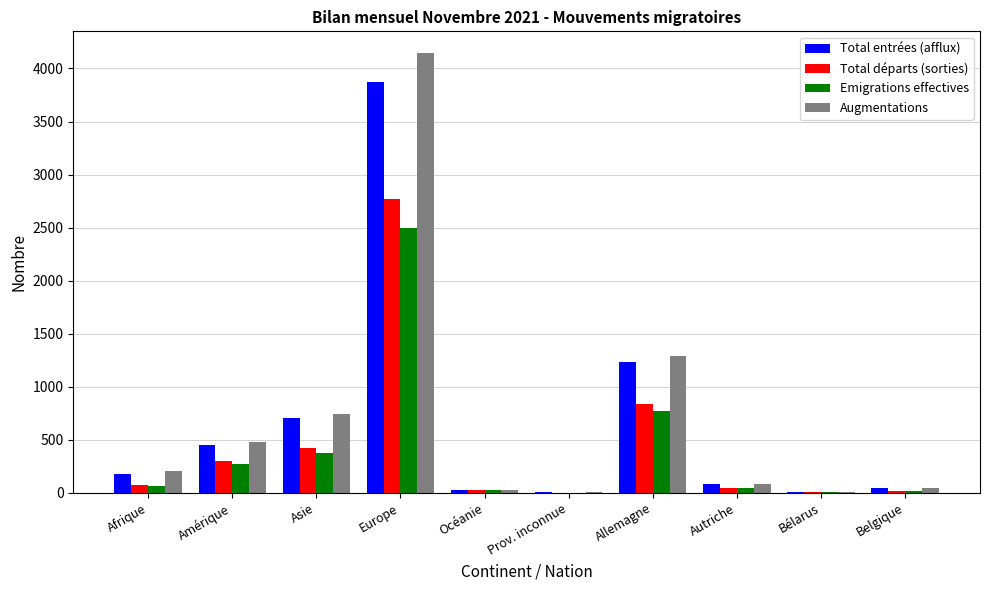

Where is Augmentations nearest to the value 2073?

Allemagne